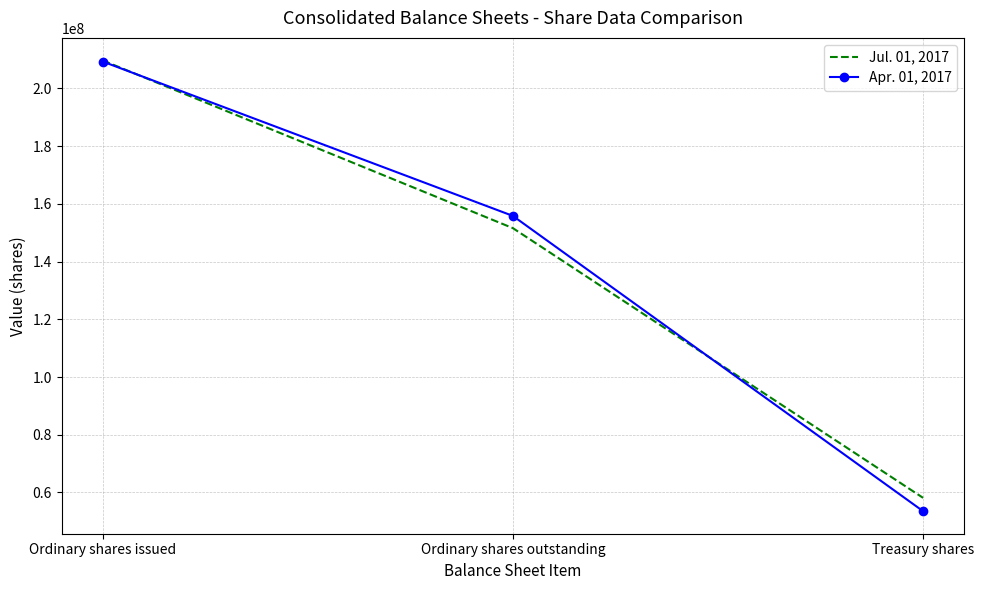

What is the maximum value for Apr. 01, 2017?

209332493